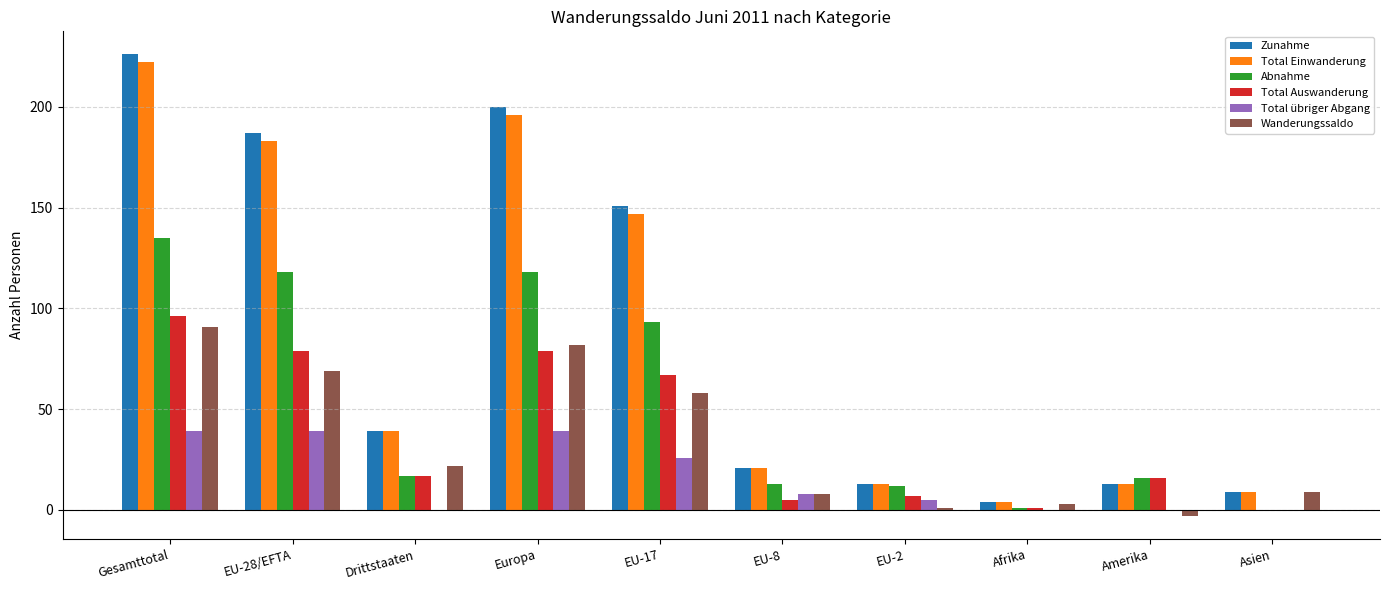

How many groups of bars are there?

10